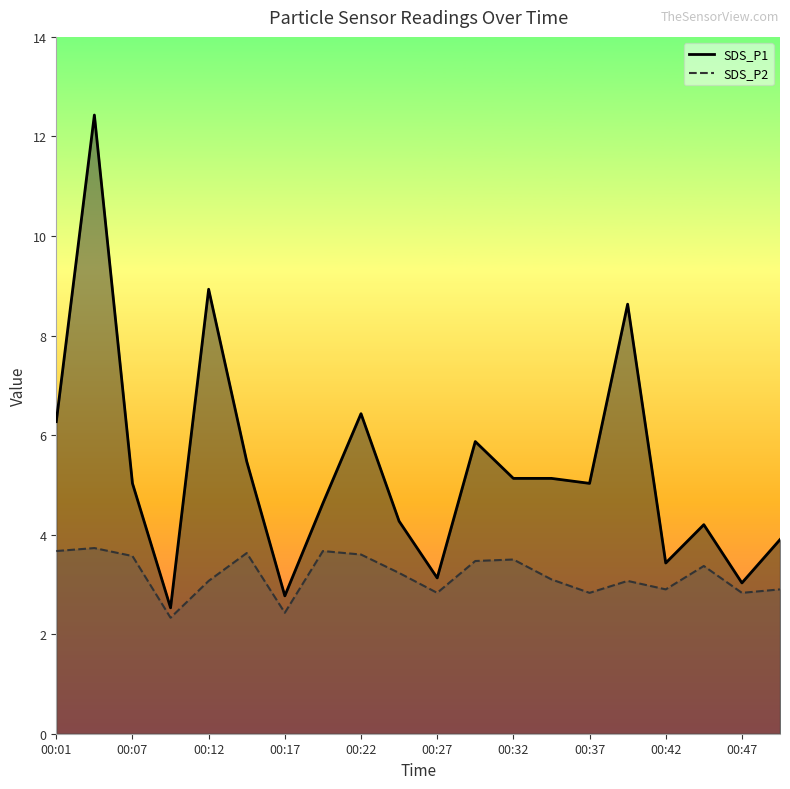

List the series in order of their peak value, lowest first.

SDS_P2, SDS_P1